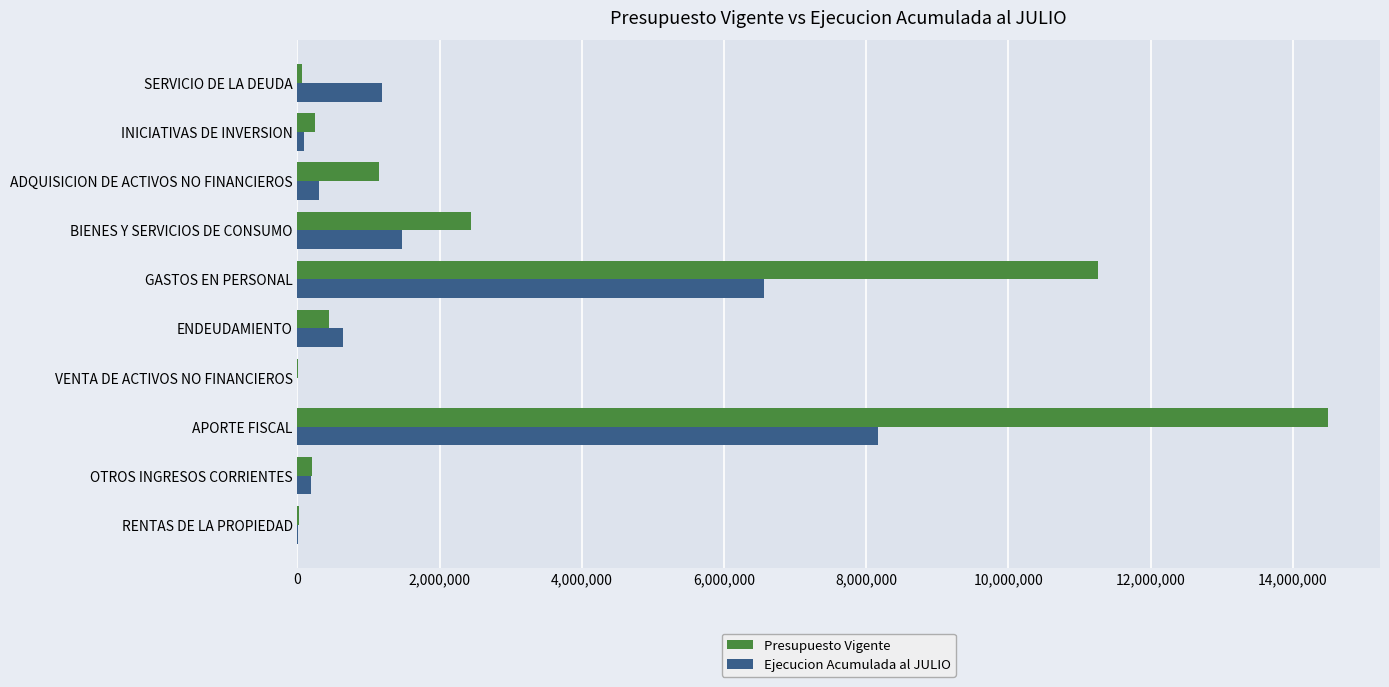

At which category is the sum across all series the highest?

APORTE FISCAL